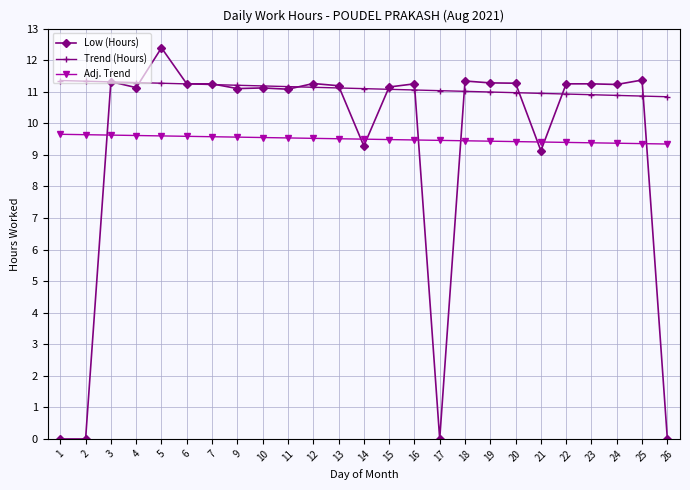

Which series has the widest spread of values?

Low (Hours)